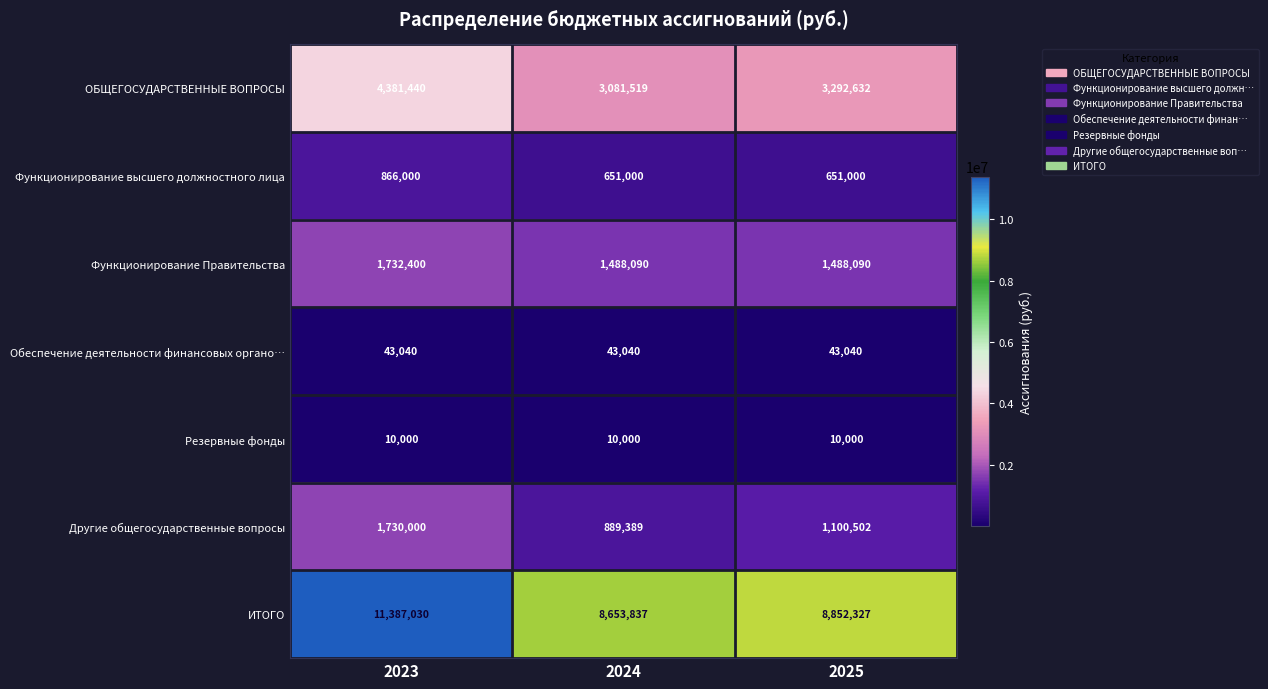

Reading left to right, transcribe all the data shown in this chart.

ОБЩЕГОСУДАРСТВЕННЫЕ ВОПРОСЫ: 4381440	3081519	3292632
Функционирование высшего должностного лица: 866000	651000	651000
Функционирование Правительства: 1732400	1488090	1488090
Обеспечение деятельности финансовых органо…: 43040	43040	43040
Резервные фонды: 10000	10000	10000
Другие общегосударственные вопросы: 1730000	889389	1100502
ИТОГО: 11387030	8653837	8852327